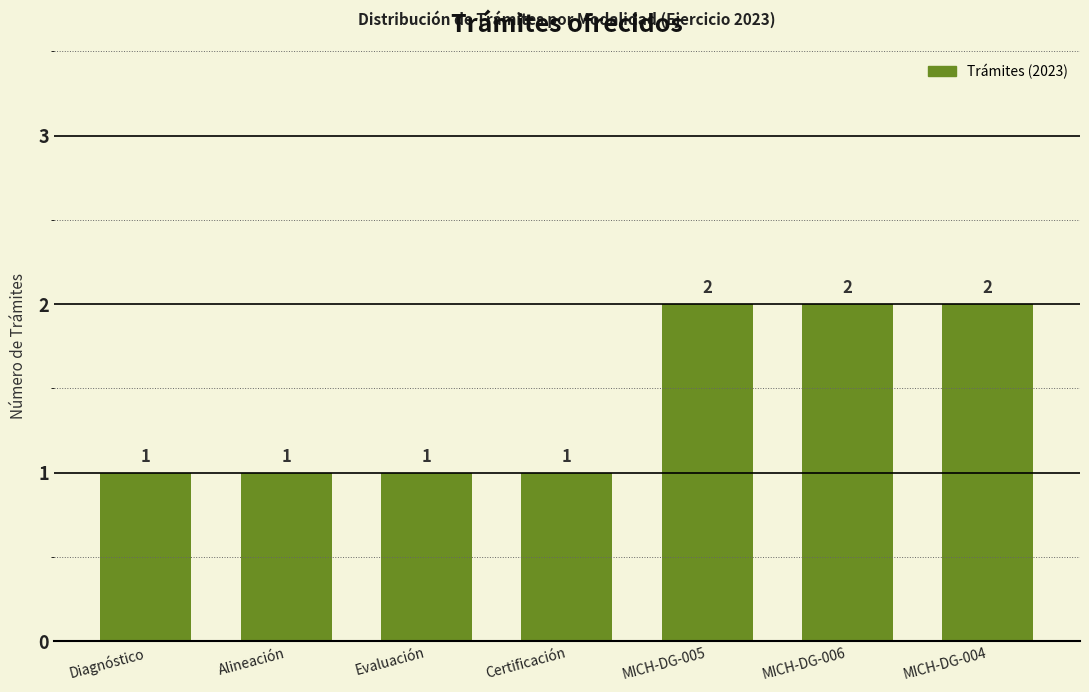

Between MICH-DG-006 and Certificación, which is larger?

MICH-DG-006